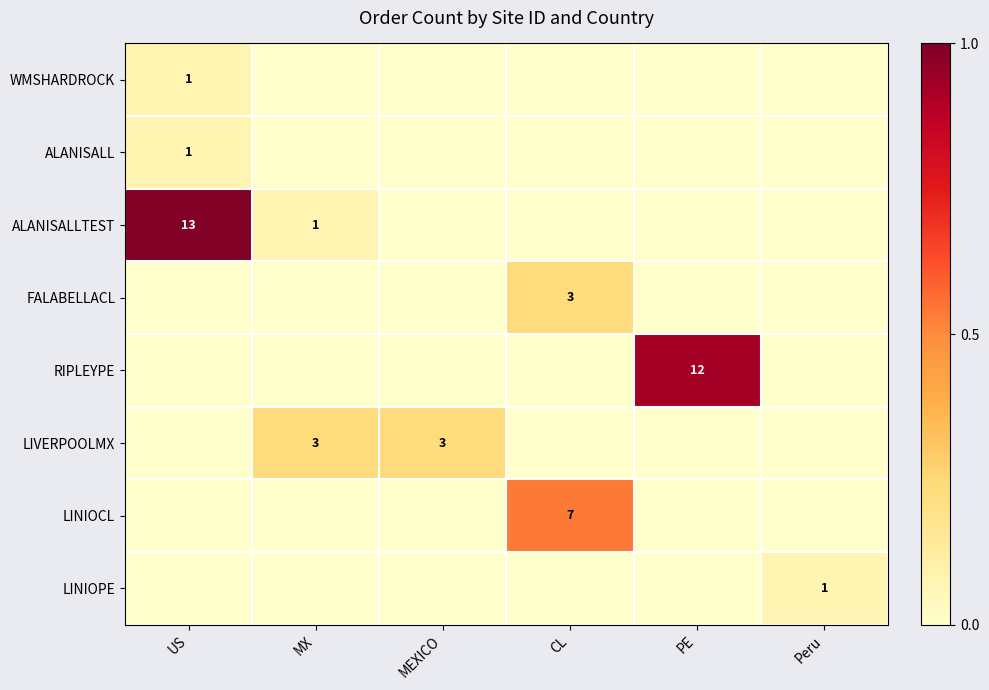

At which category is the sum across all series the highest?

US